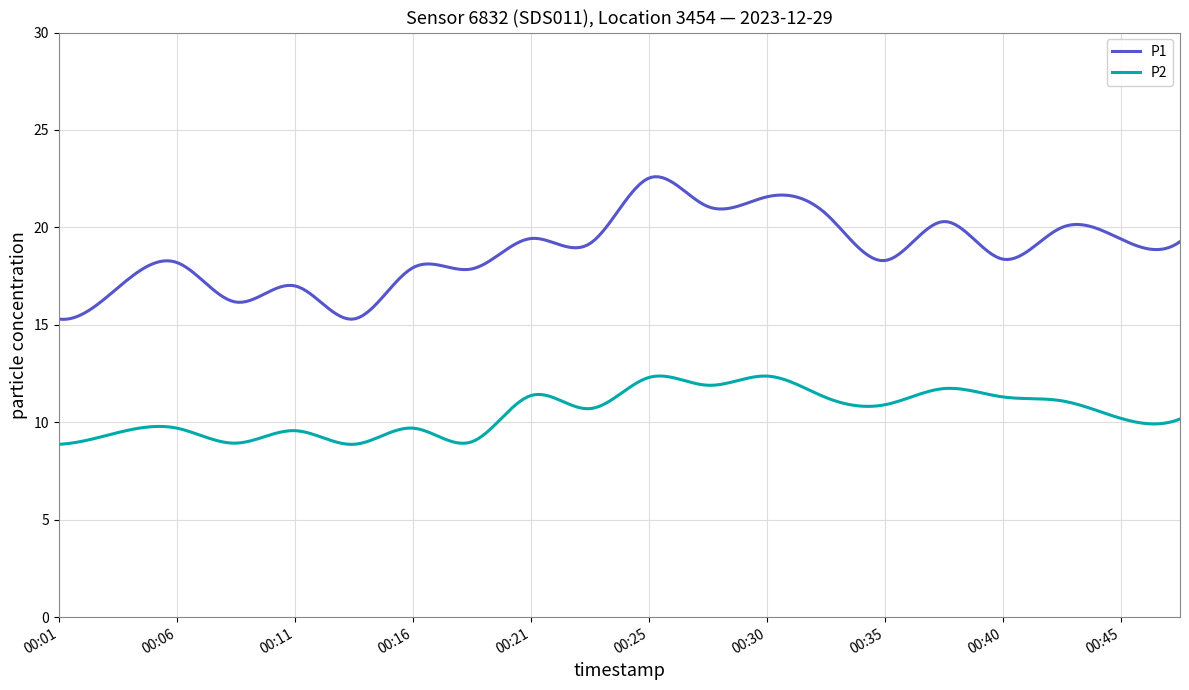

What is the smallest value displayed?

8.9